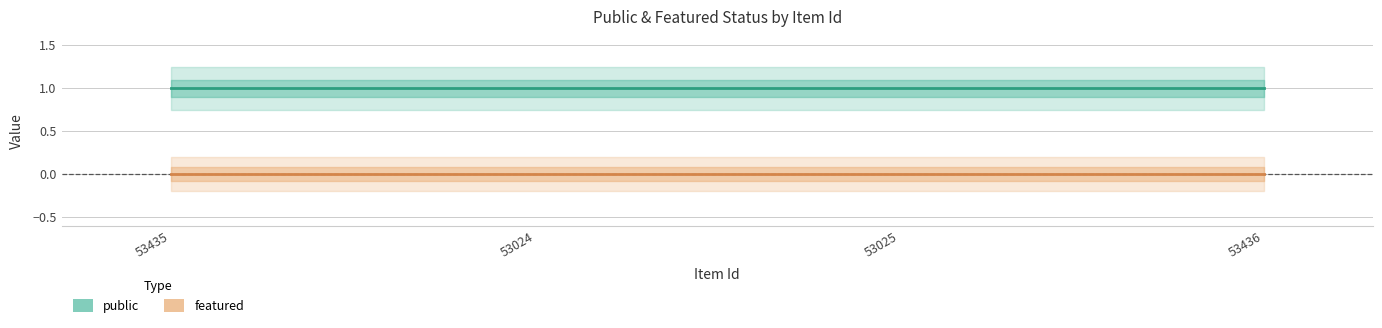

At 53025, list the series in order from largest to smallest.

public, featured